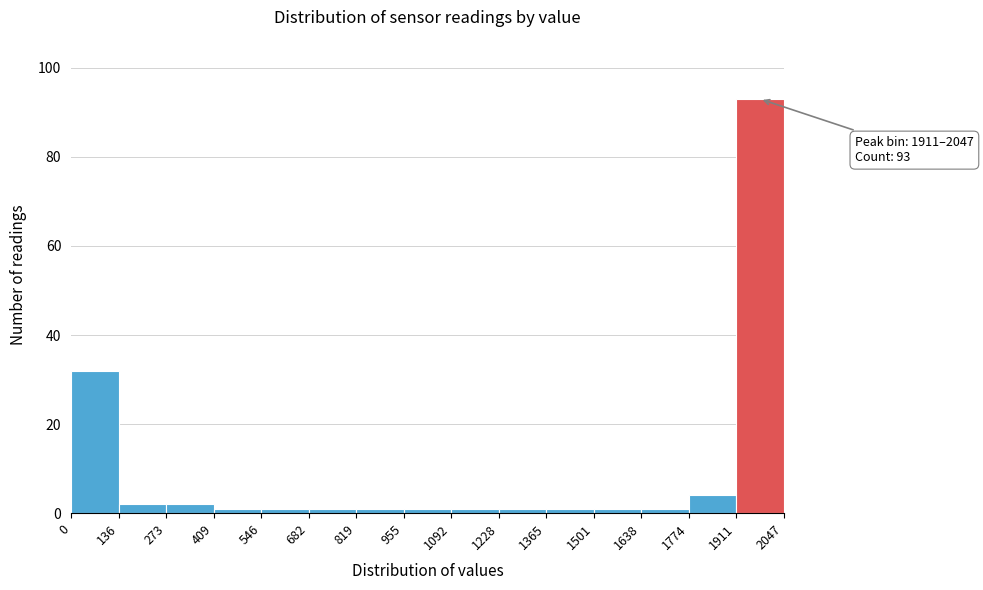

Which range on the x-axis has the tallest bar?

1911 to 2047